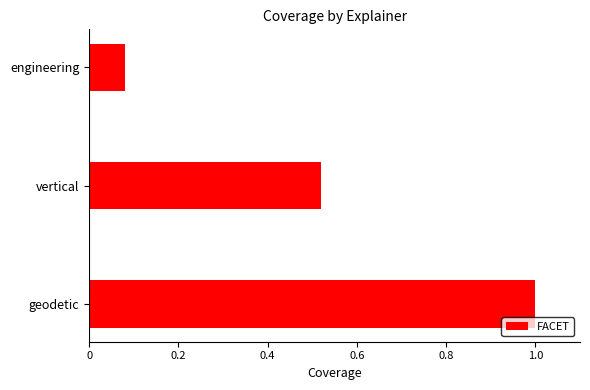

True or false: the data shows 1.0 at geodetic.

True